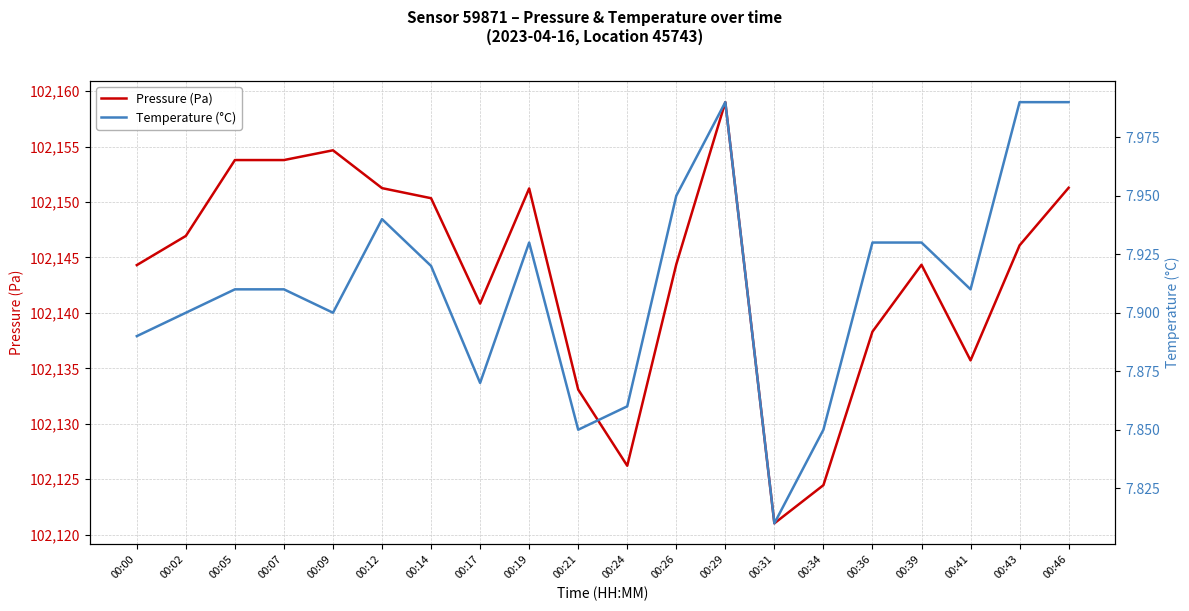

What is the difference between the maximum and minimum values in the Pressure (Pa) series?

38.0